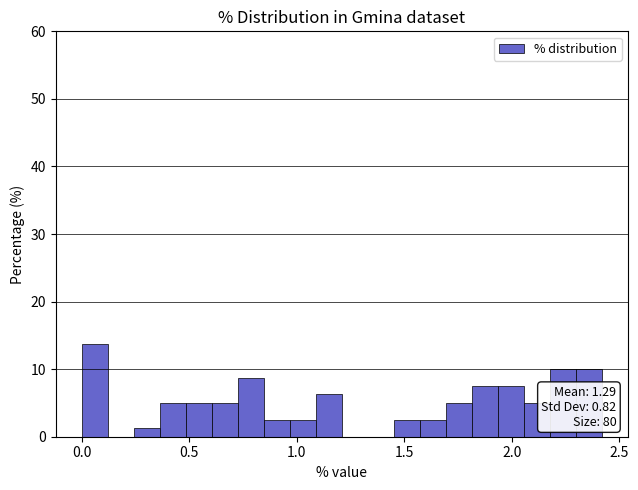

Read against the x-axis, roughly where is the centre of the tallest bar?

0.05